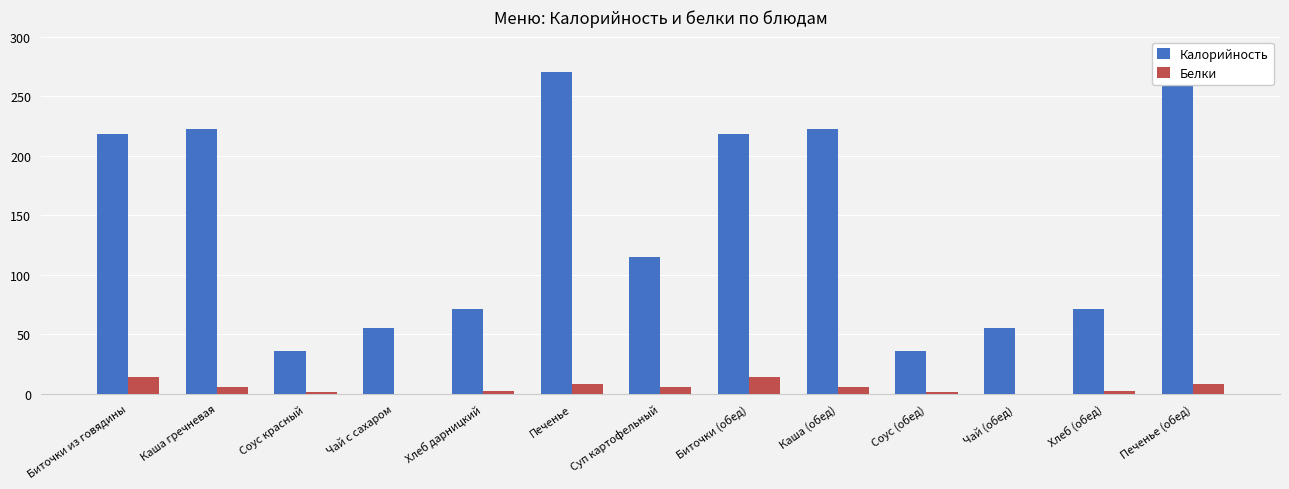

At which label does Белки reach its peak?

Биточки из говядины